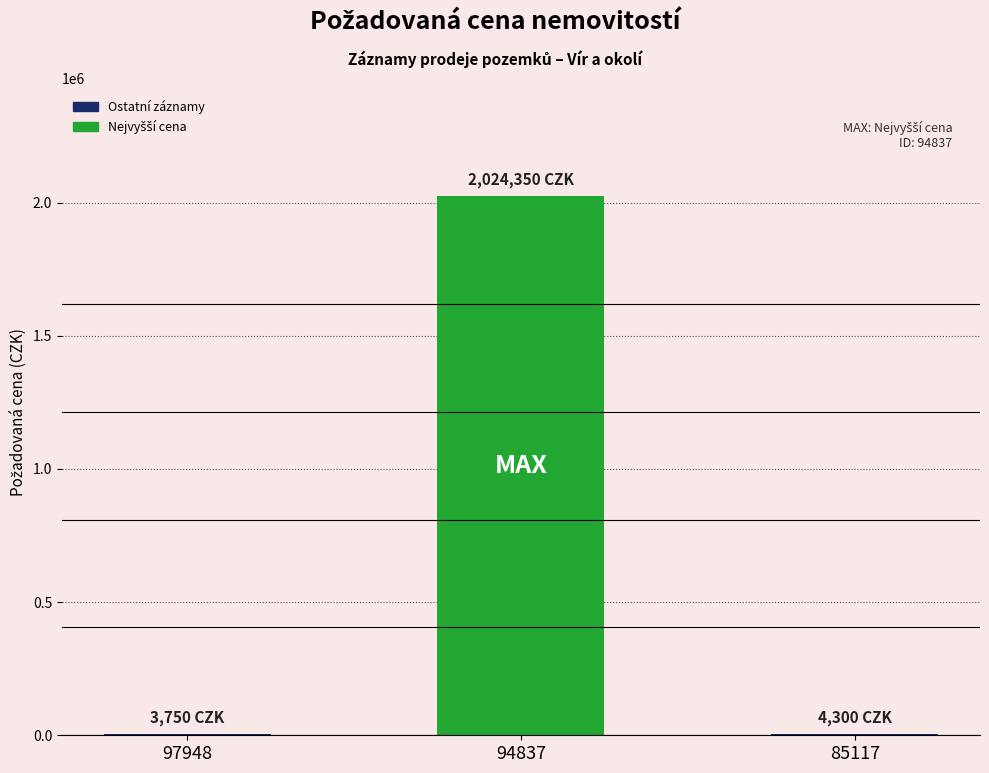

What is the sum of the values at 85117 and 97948?

8050